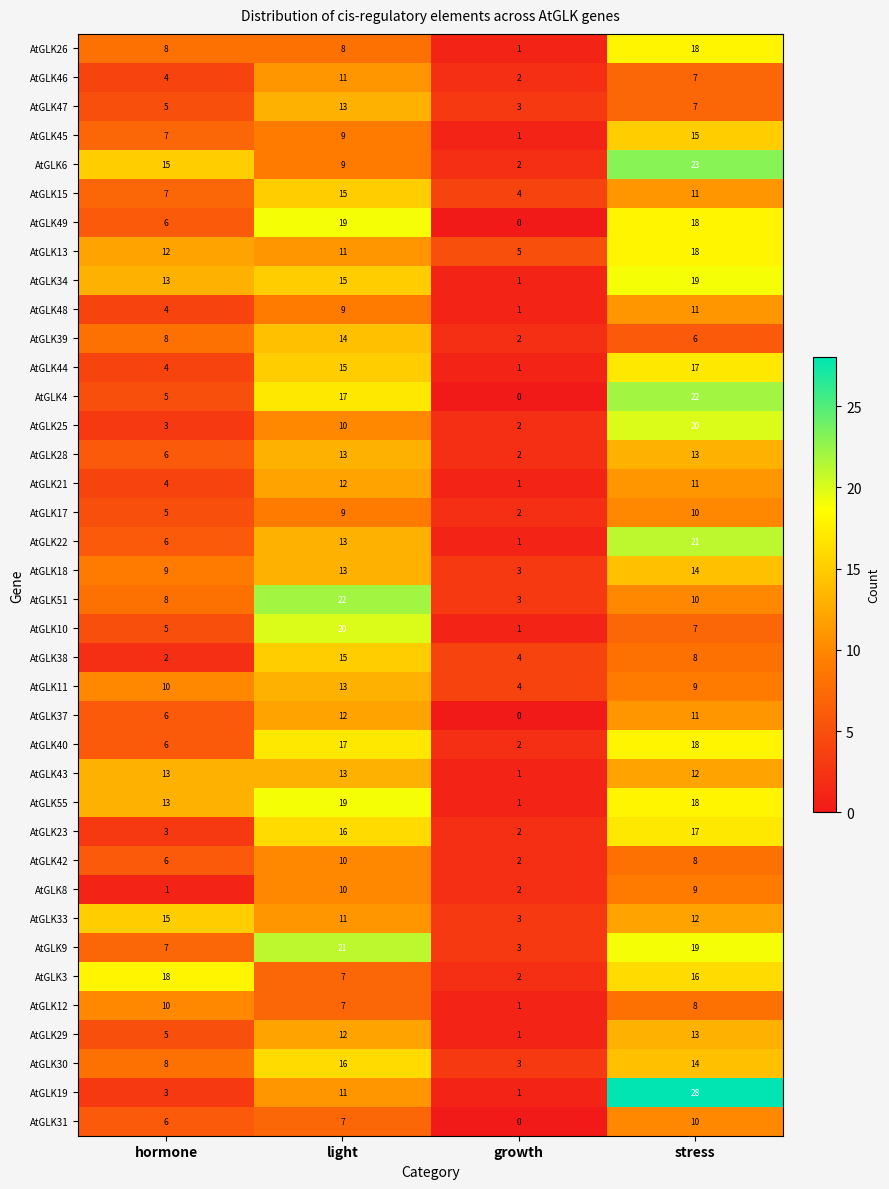

What is the total value across all series at stress?

528